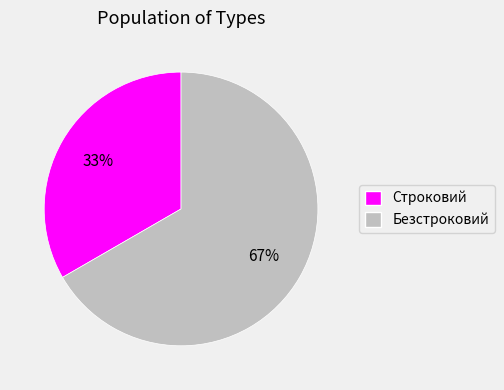

What percentage is the Безстроковий slice, to the nearest percent?

67%